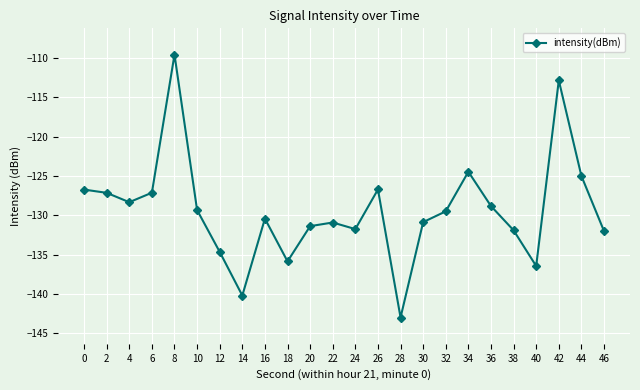

What is the value of the 24th point from the left?

-132.0